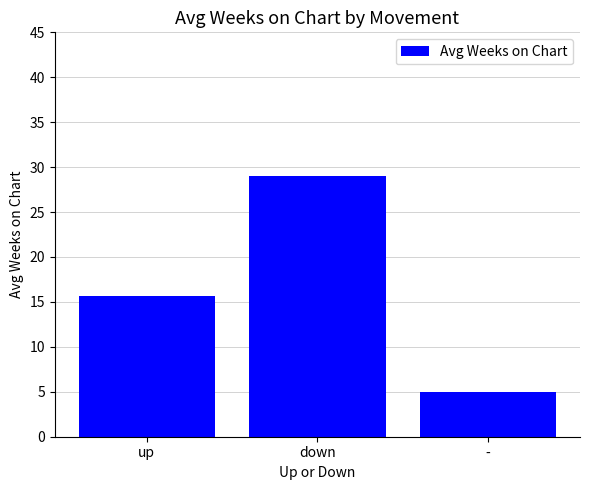

What is the average value?

16.6